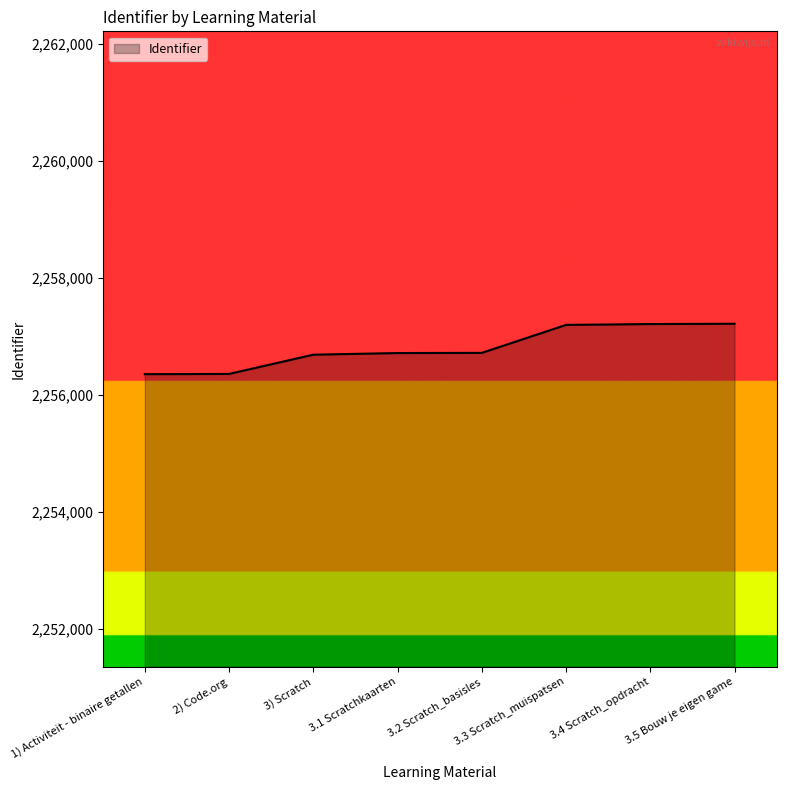

What is the ratio of the value at 3.2 Scratch_basisles to the value at 3) Scratch?

1.0